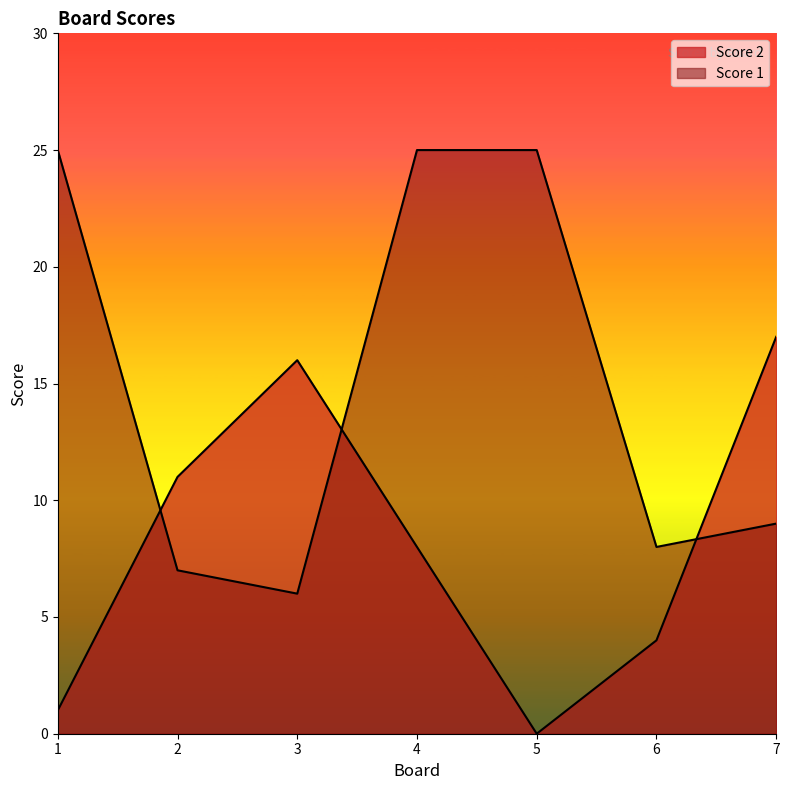

How many lines are shown in the chart?

2